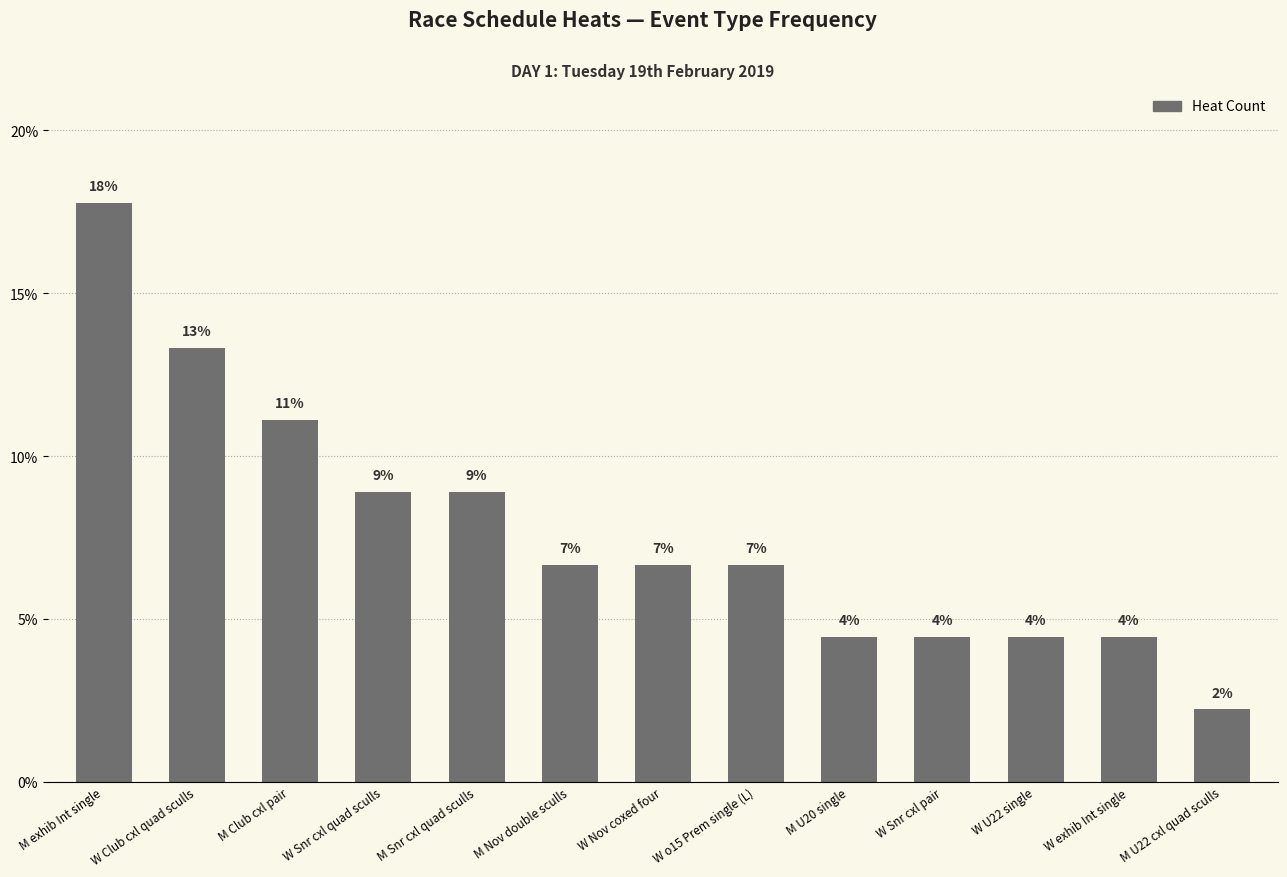

Approximately how many times larger is the value at W o15 Prem single (L) compared to M Nov double sculls?

1.0